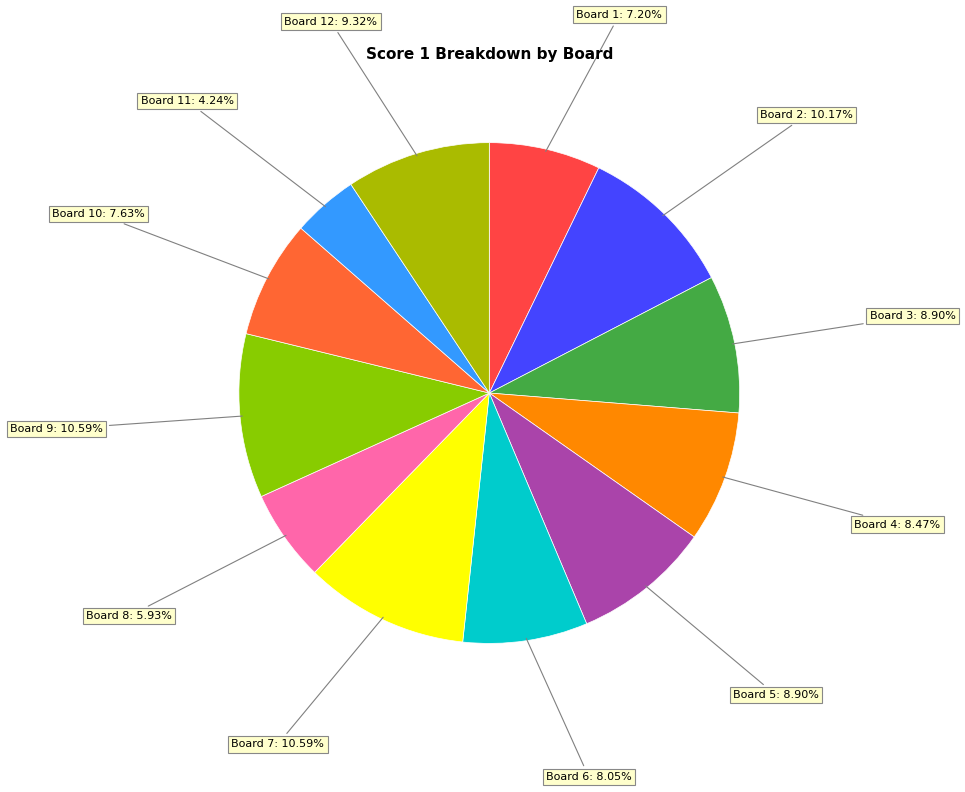

To the nearest percent, what is the difference between the largest and smallest slice percentages?

6%